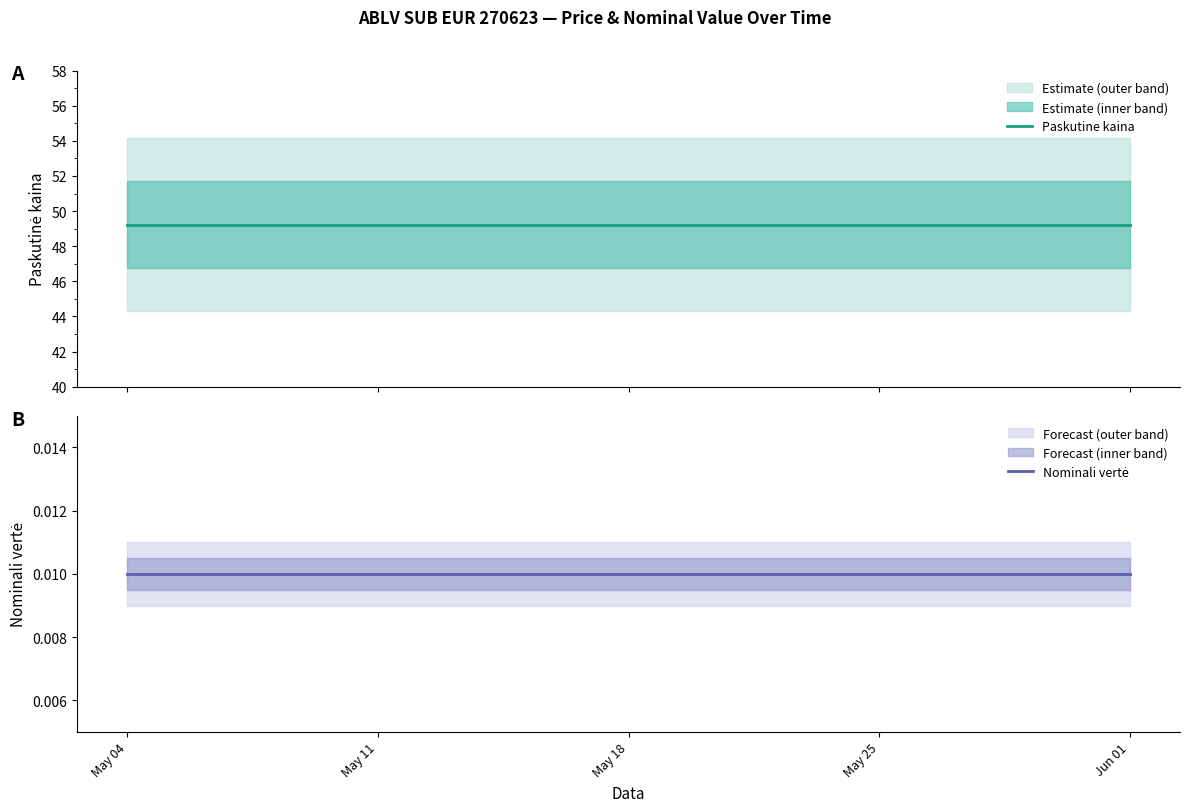

What is the label of the 1st point from the left?

May 04